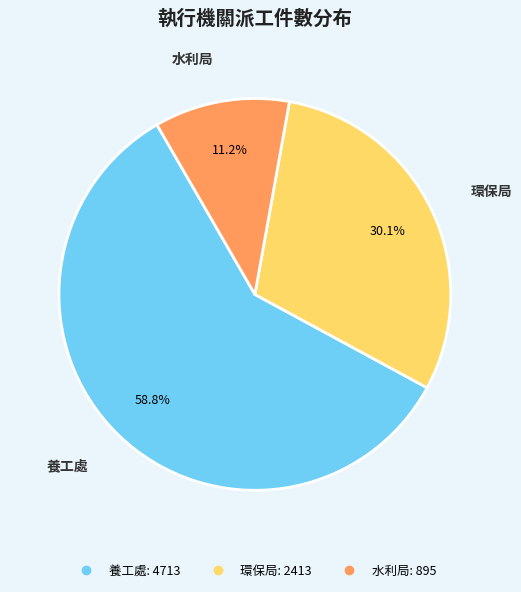

The 養工處 slice represents 47% of the pie. True or false?

False